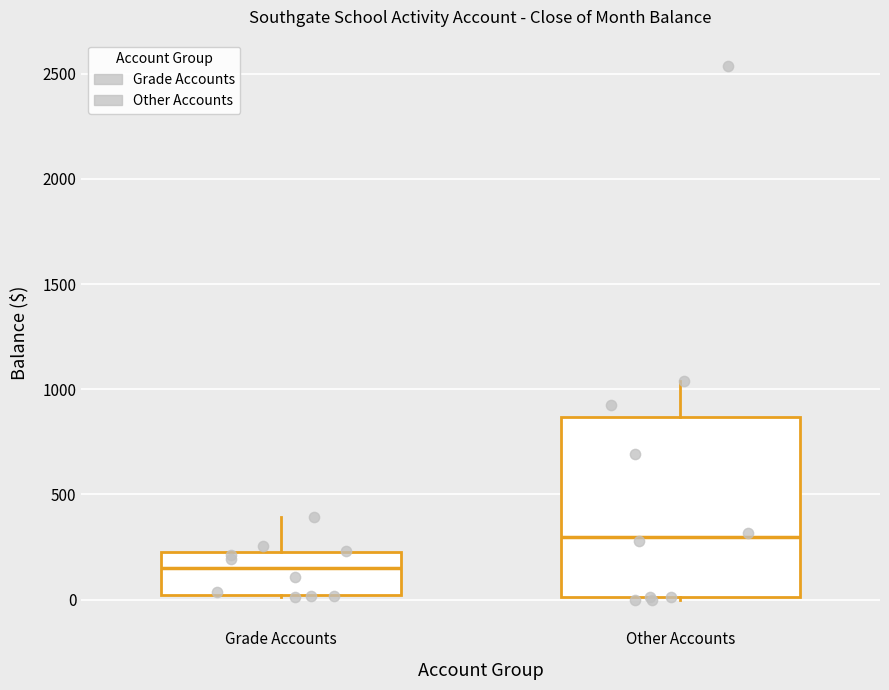

Reading left to right, read every box against the y-axis: the position of its median line, the range the box covers, and the ends of its whiskers. The values are not printed on the chart, so give them approximately, as read against the axis.

Grade Accounts: median 150, box 0 to 200, whiskers 0 to 400
Other Accounts: median 300, box 0 to 850, whiskers 0 to 1050